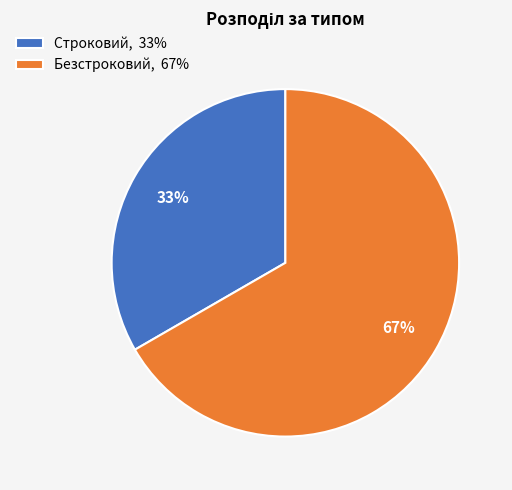

Is the sum of Строковий, 33% and Безстроковий, 67% greater than half?

Yes